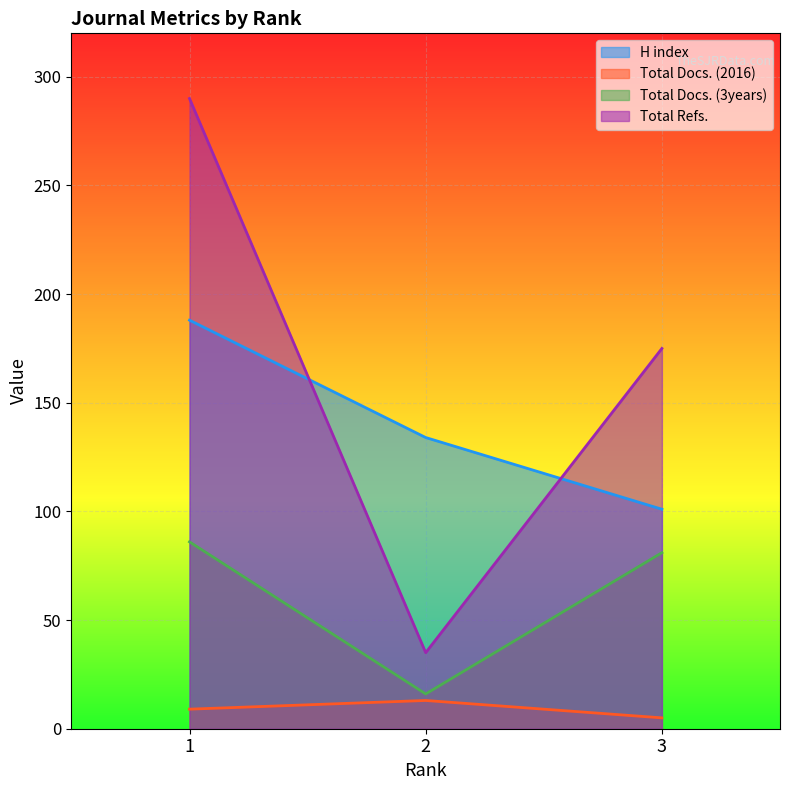

How many data points in Total Refs. are above 175?

1